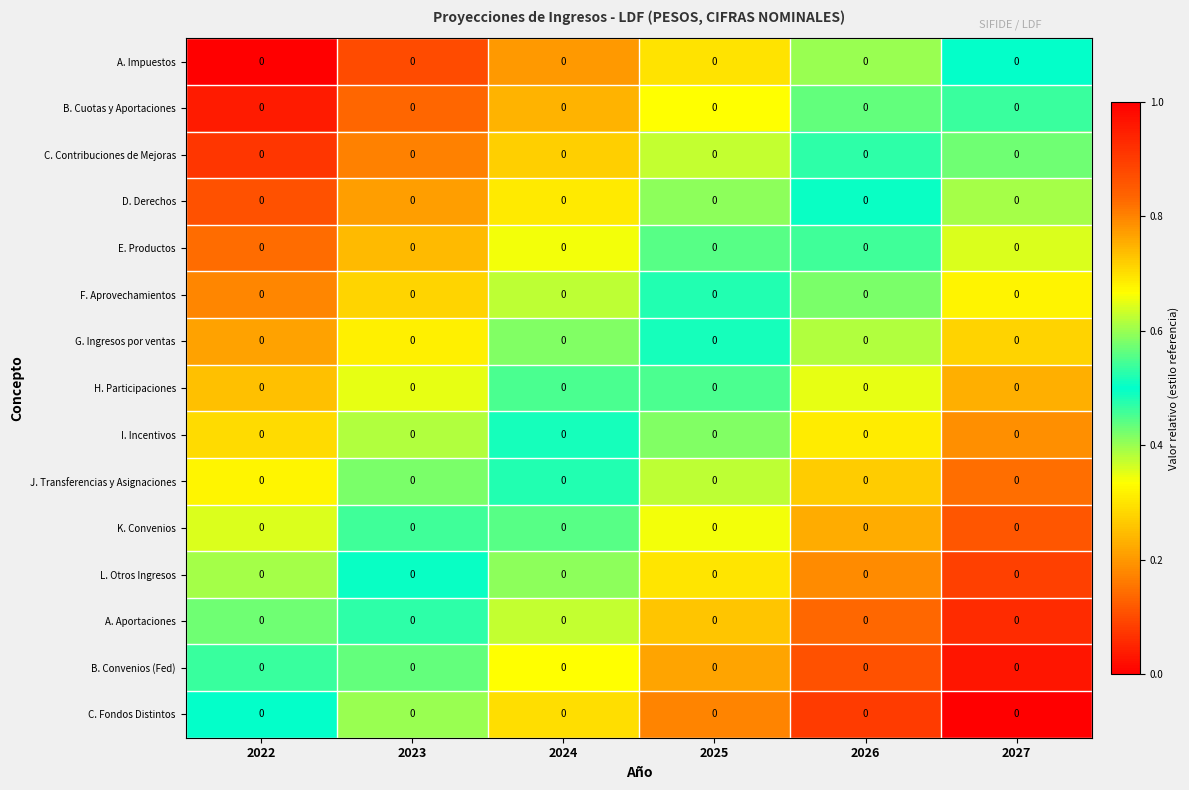

At how many categories does at least one series exceed 0?

6